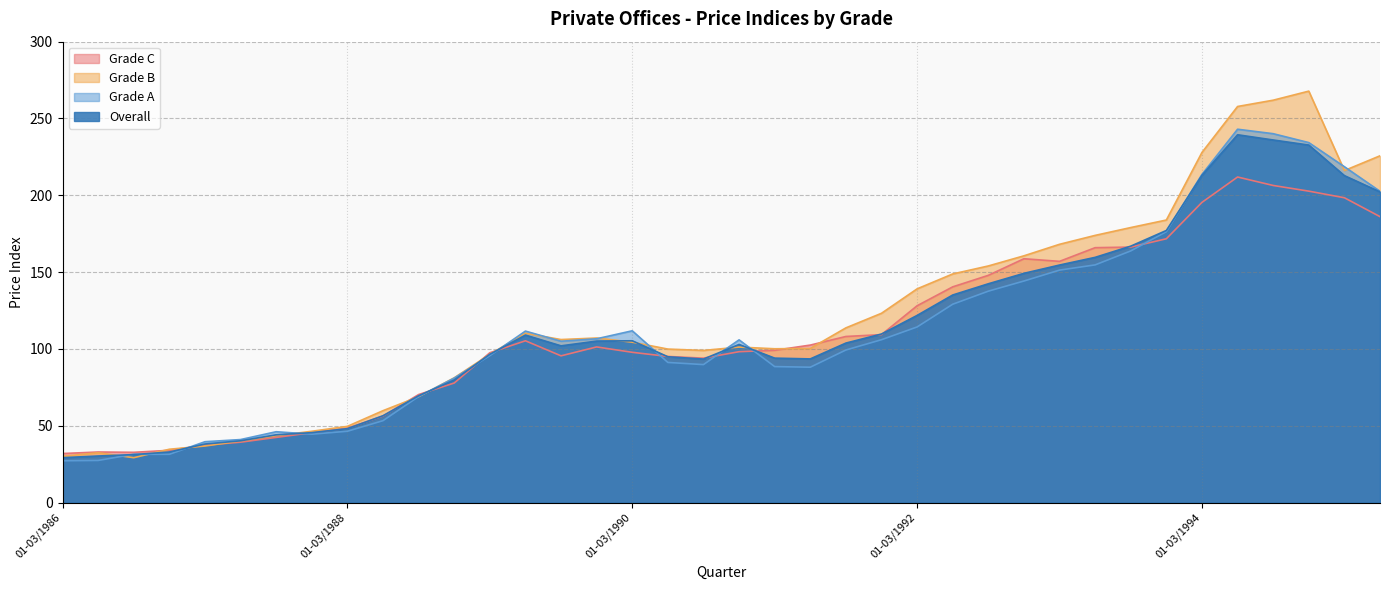

What position from the right is 04-06/1991?

17